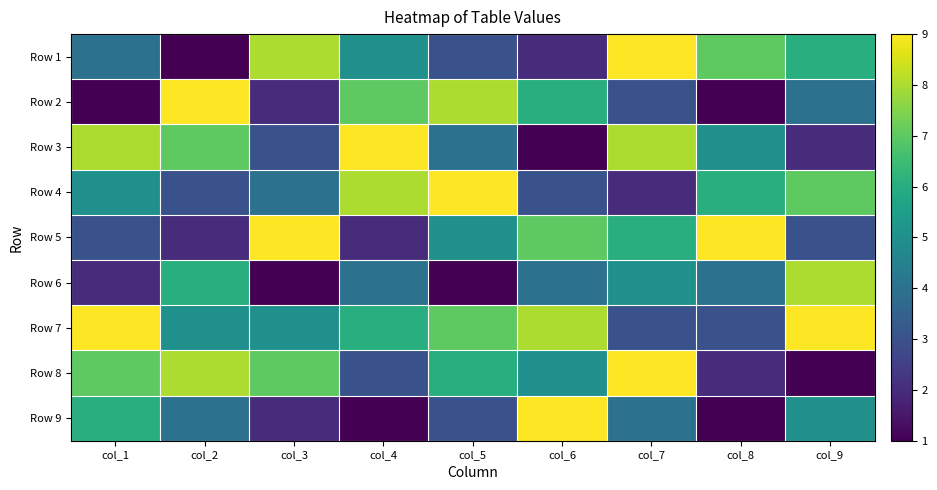

How many categories are shown in the chart?

9